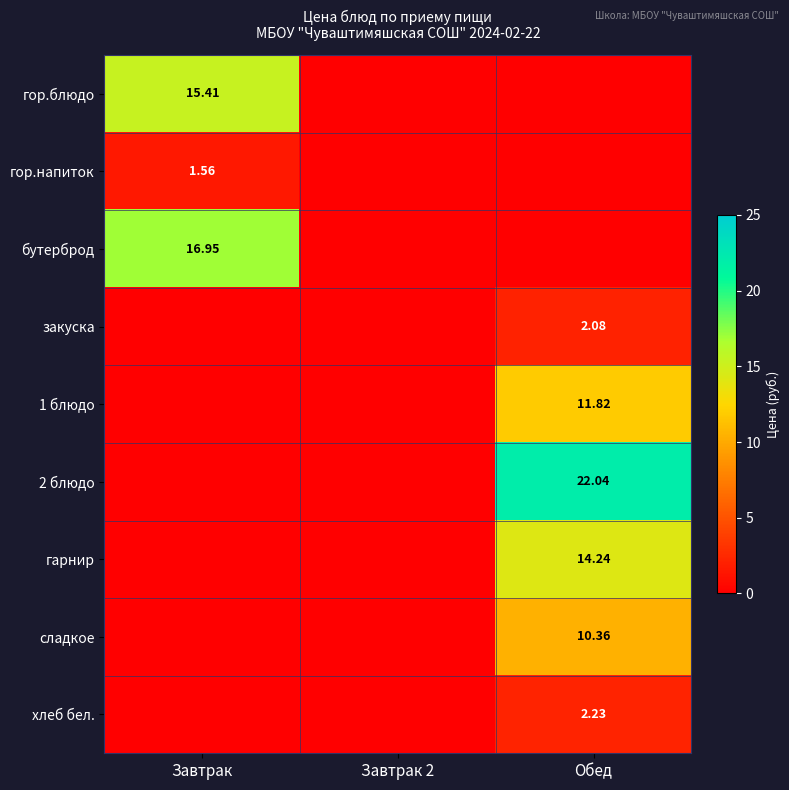

Which has a higher value, Обед or Завтрак 2?

Обед